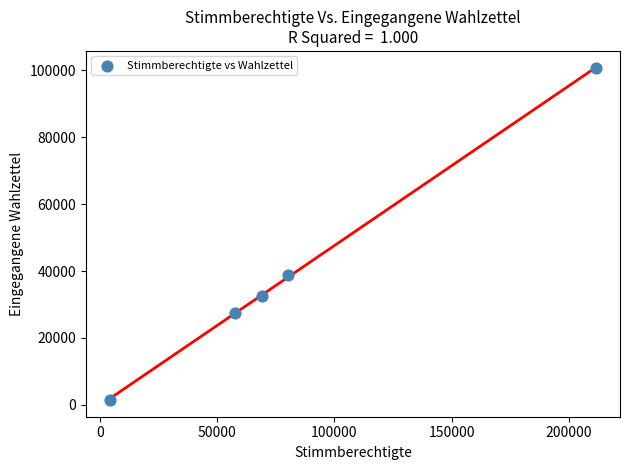

What is the average X value?

84527